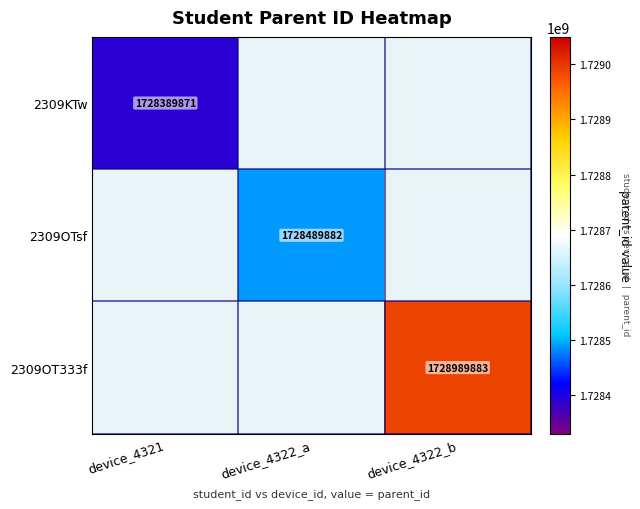

At how many categories does at least one series exceed 1728560086?

1